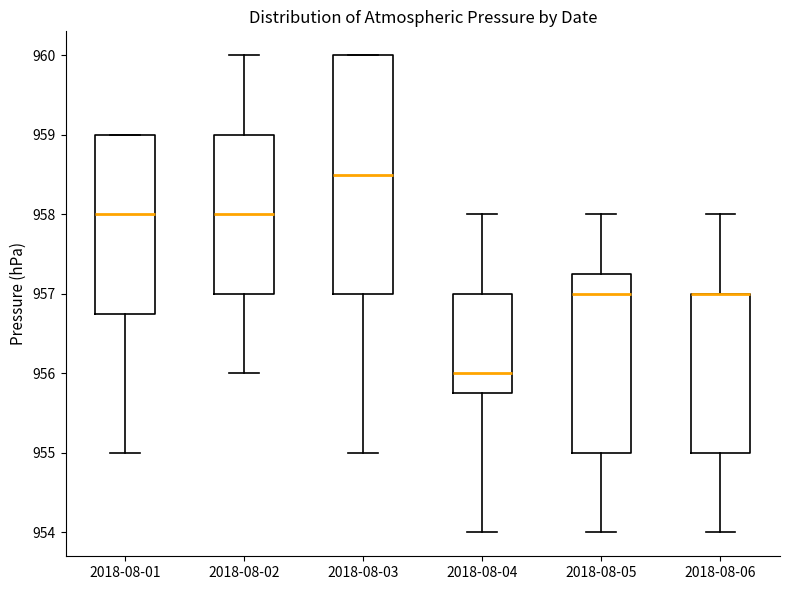

Reading left to right, transcribe this box plot: for each box, give where its median line is, the range the box spans, and where its two whiskers end, as read against the y-axis. The values are not printed on the chart, so give them approximately, as read against the axis.

2018-08-01: median 958.0, box 956.8 to 959.0, whiskers 955.0 to 959.0
2018-08-02: median 958.0, box 957.0 to 959.0, whiskers 956.0 to 960.0
2018-08-03: median 958.5, box 957.0 to 960.0, whiskers 955.0 to 960.0
2018-08-04: median 956.0, box 955.8 to 957.0, whiskers 954.0 to 958.0
2018-08-05: median 957.0, box 955.0 to 957.3, whiskers 954.0 to 958.0
2018-08-06: median 957.0 (drawn on the box's upper edge), box 955.0 to 957.0, whiskers 954.0 to 958.0